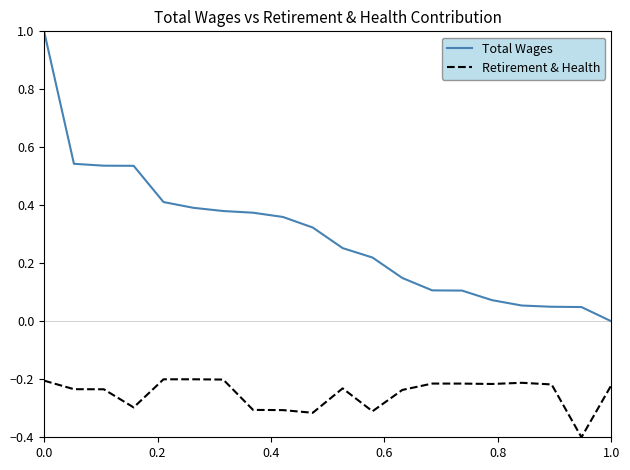

True or false: Total Wages and Retirement & Health intersect in this chart.

False